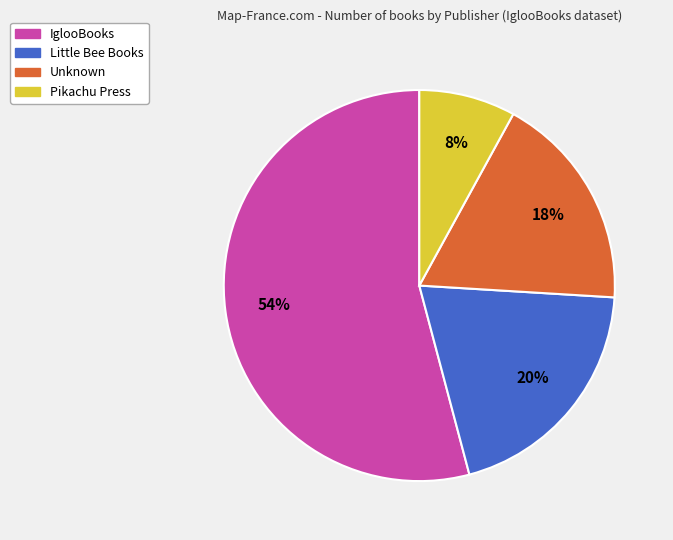

Is there a majority slice in this chart?

Yes